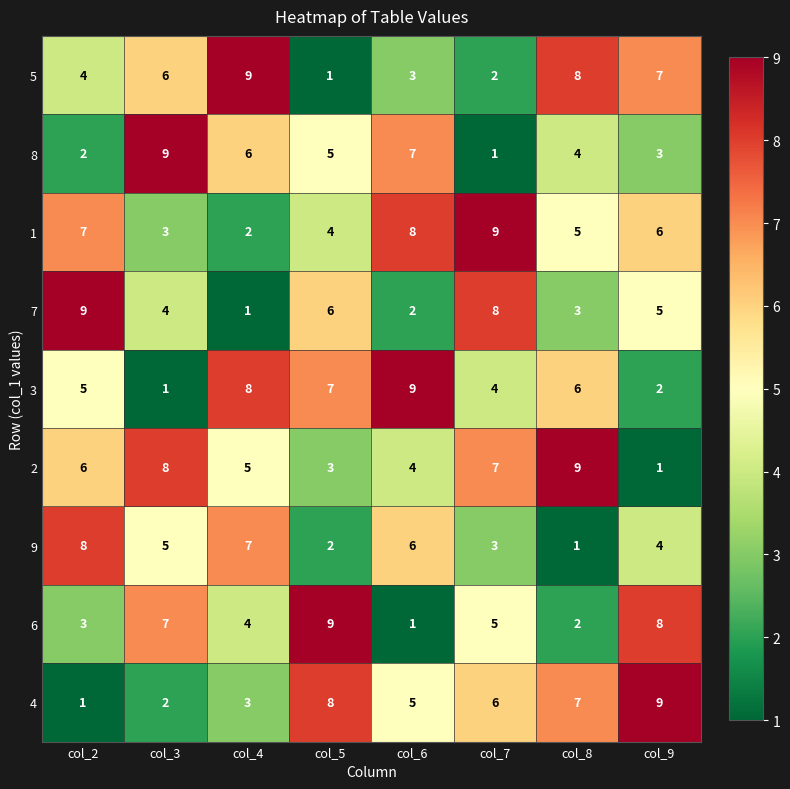

Which series changed the most between col_5 and col_9?

5